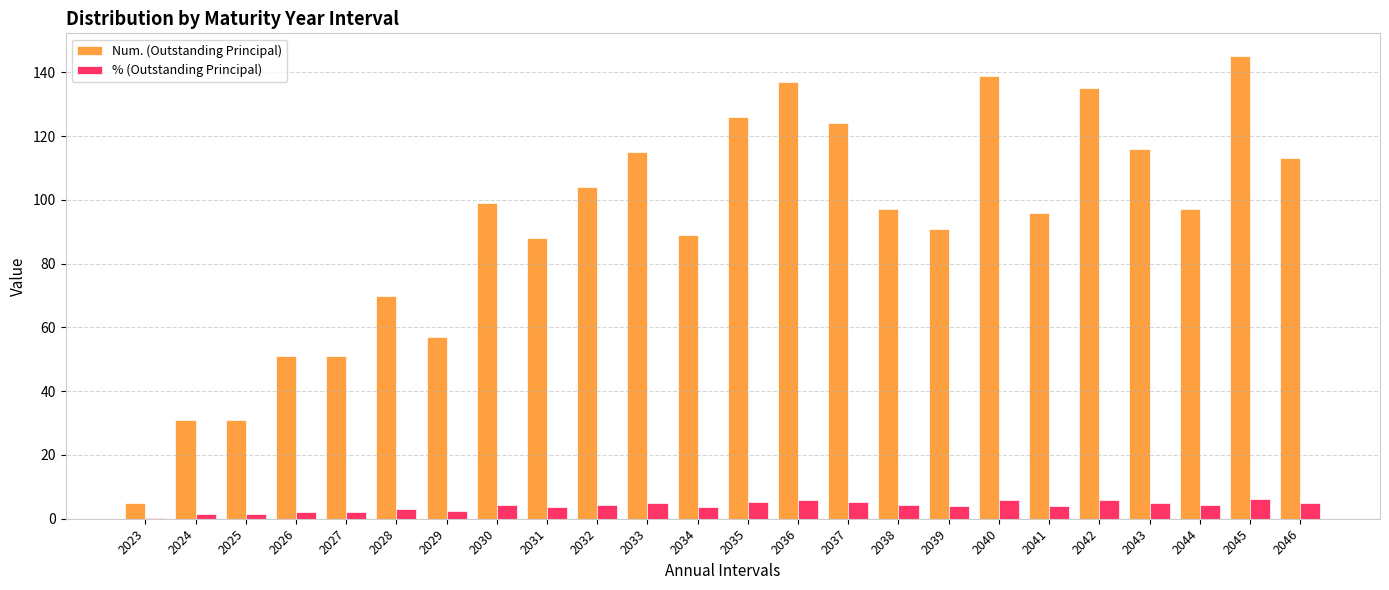

What is the maximum value for Num. (Outstanding Principal)?

145.0